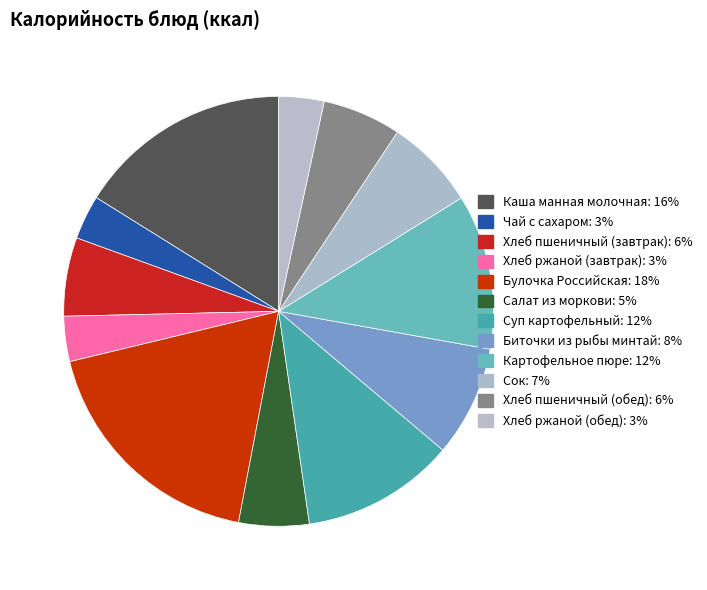

What is the change in value from Хлеб ржаной (завтрак) to Биточки из рыбы минтай?

+56.1